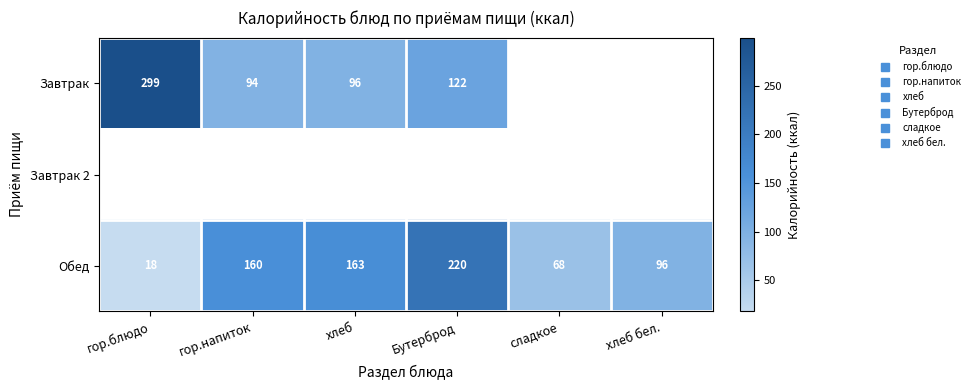

Count the number of data series in this chart.

3